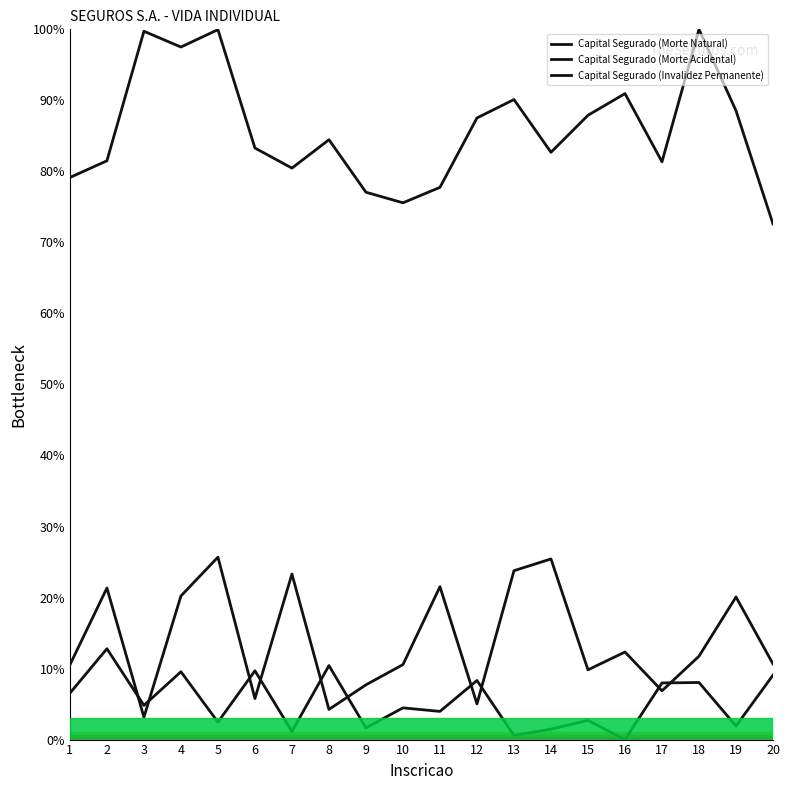

Which series has the largest total across all categories?

Capital Segurado (Morte Natural)